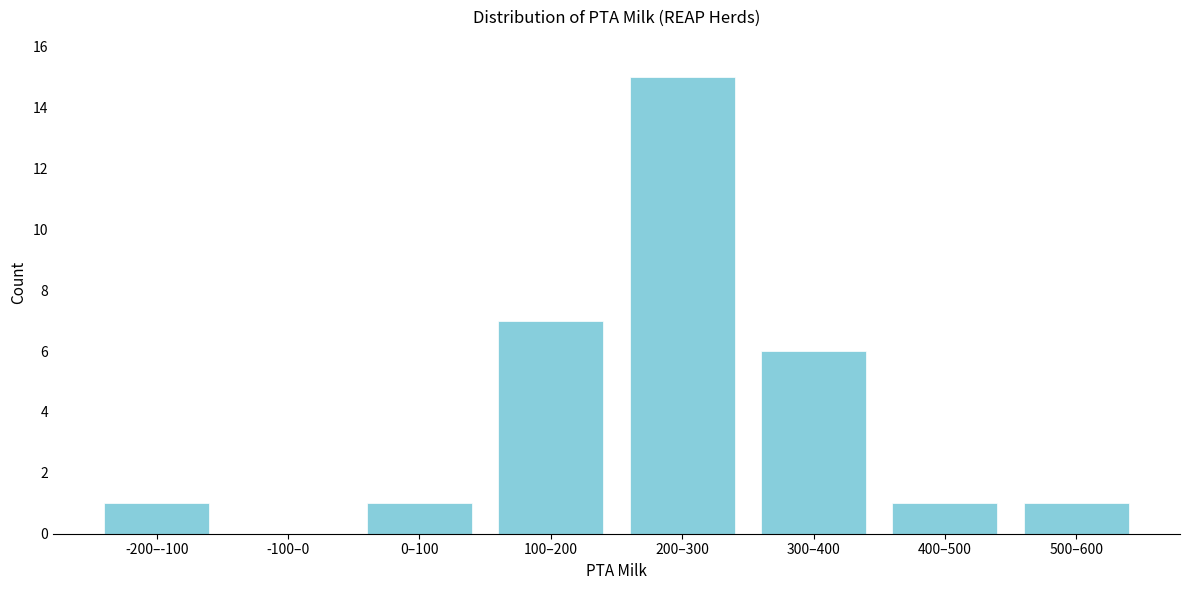

Reading left to right, what are all the values shown in this chart?

-200–-100=1	-100–0=0	0–100=1	100–200=7	200–300=15	300–400=6	400–500=1	500–600=1